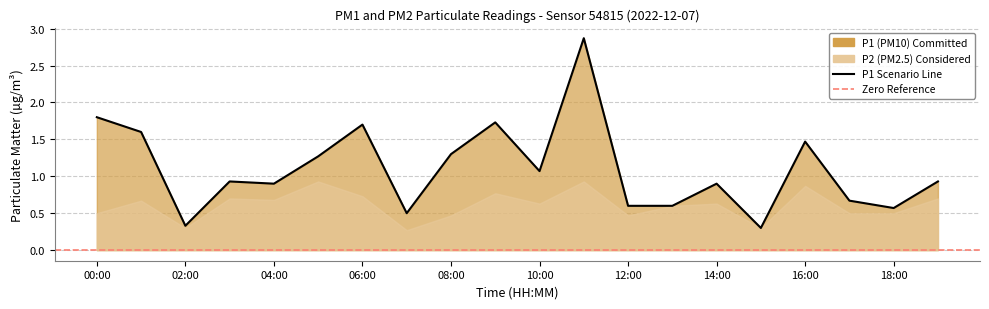

Reading right to left, what are all the values shown in this chart?

19:00=0.9	18:00=0.6	17:00=0.7	16:00=1.5	15:00=0.3	14:00=0.9	13:00=0.6	12:00=0.6	11:00=2.9	10:00=1.1	09:00=1.7	08:00=1.3	07:00=0.5	06:00=1.7	05:00=1.3	04:00=0.9	03:00=0.9	02:00=0.3	01:00=1.6	00:00=1.8